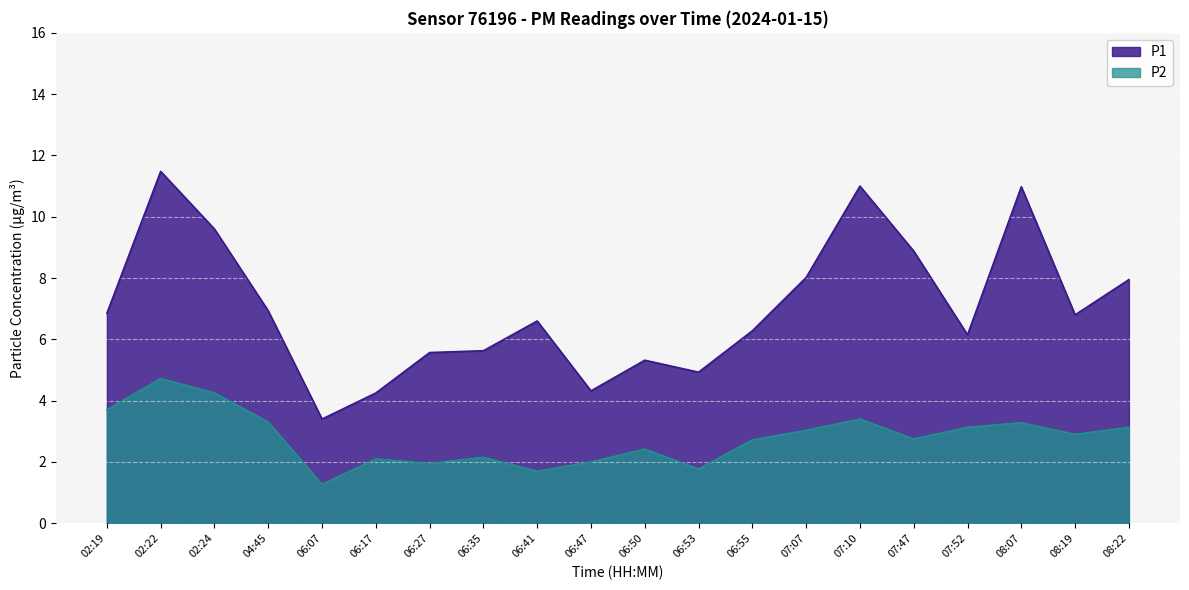

At which label is P2 closest to 2?

06:47